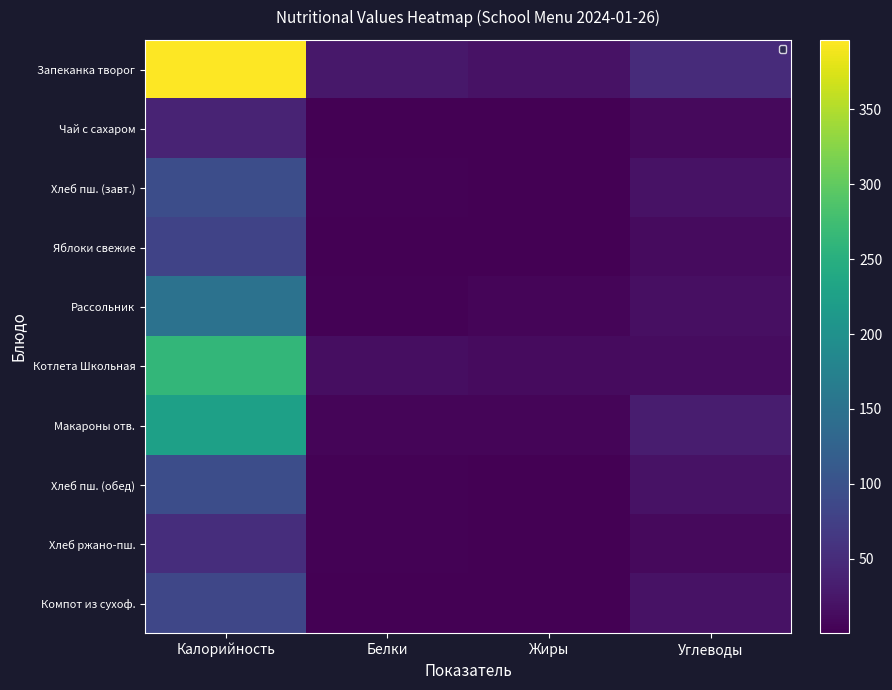

Read the Хлеб пш. (обед) value at Жиры.

0.4